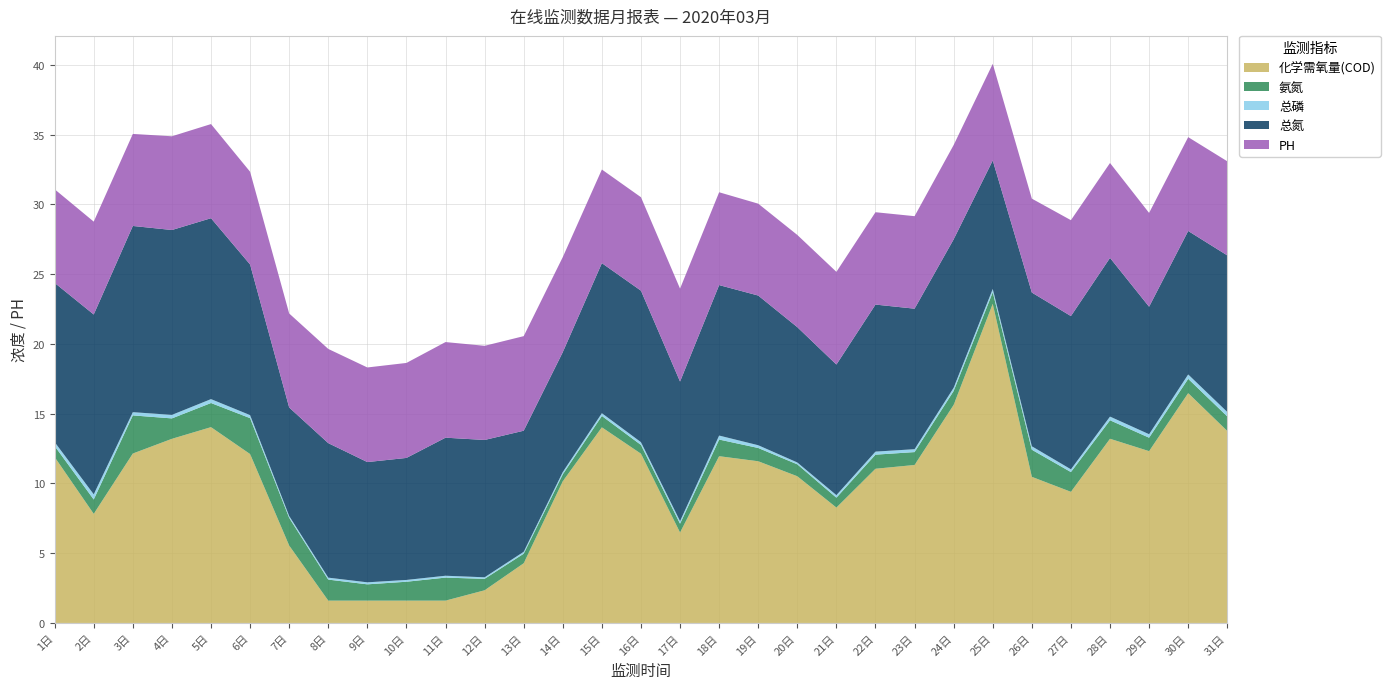

Reading right to left, what are all the values shown in this chart?

化学需氧量(COD): 13.8	16.5	12.3	13.2	9.4	10.5	22.9	15.6	11.3	11.1	8.3	10.5	11.6	12.0	6.5	12.1	14.0	10.2	4.3	2.3	1.6	1.6	1.6	1.6	5.5	12.1	14.0	13.2	12.1	7.8	11.9
氨氮: 1.0	1.0	1.0	1.3	1.4	1.9	0.8	1.0	0.9	1.0	0.7	0.9	1.0	1.2	0.6	0.6	0.8	0.5	0.7	0.8	1.7	1.4	1.2	1.5	2.0	2.6	1.7	1.5	2.7	1.0	0.8
总磷: 0.3	0.3	0.2	0.3	0.2	0.2	0.2	0.2	0.2	0.2	0.2	0.1	0.2	0.3	0.2	0.2	0.2	0.2	0.1	0.1	0.1	0.1	0.1	0.1	0.1	0.2	0.3	0.3	0.2	0.4	0.3
总氮: 11.2	10.3	9.1	11.4	11.0	11.0	9.2	10.6	10.1	10.5	9.4	9.7	10.7	10.8	10.0	10.9	10.8	8.6	8.7	9.8	9.9	8.7	8.6	9.6	7.8	10.8	13.0	13.3	13.3	12.9	11.4
PH: 6.7	6.7	6.7	6.8	6.9	6.7	6.9	6.8	6.6	6.6	6.6	6.6	6.6	6.7	6.7	6.7	6.7	6.8	6.8	6.8	6.9	6.8	6.8	6.8	6.7	6.6	6.7	6.7	6.6	6.7	6.7